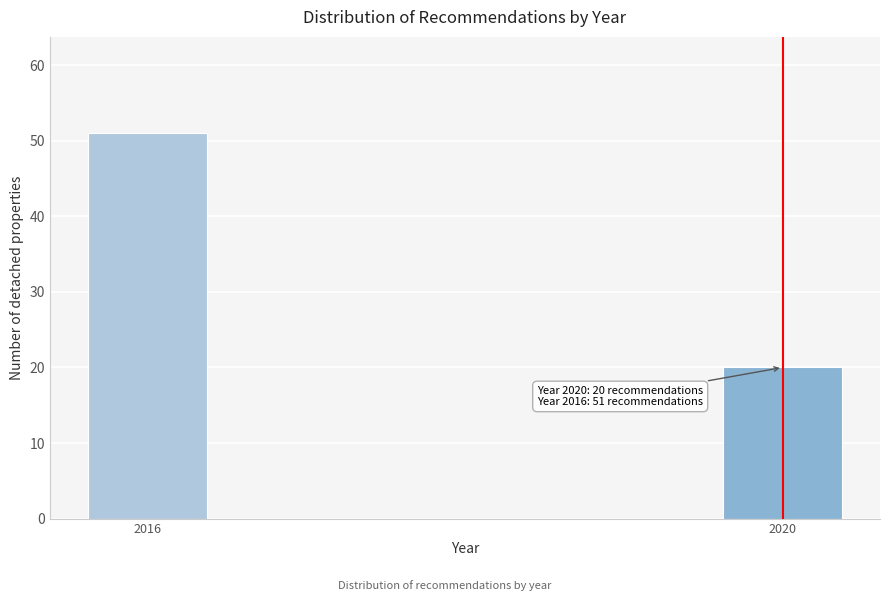

Reading right to left, list all the values displayed in this chart.

20	51